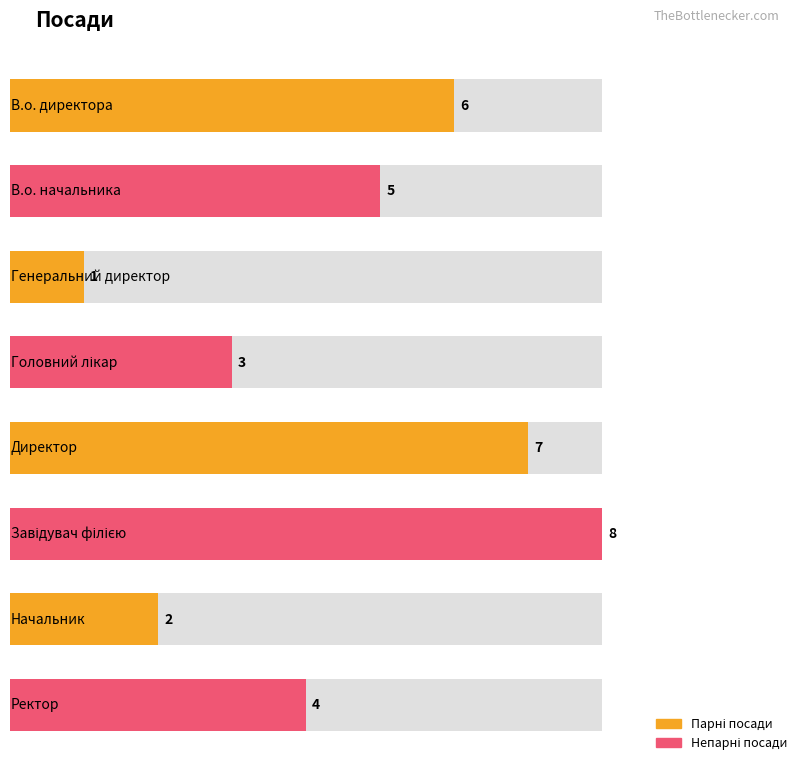

What is the label of the 6th bar from the right?

Генеральний директор